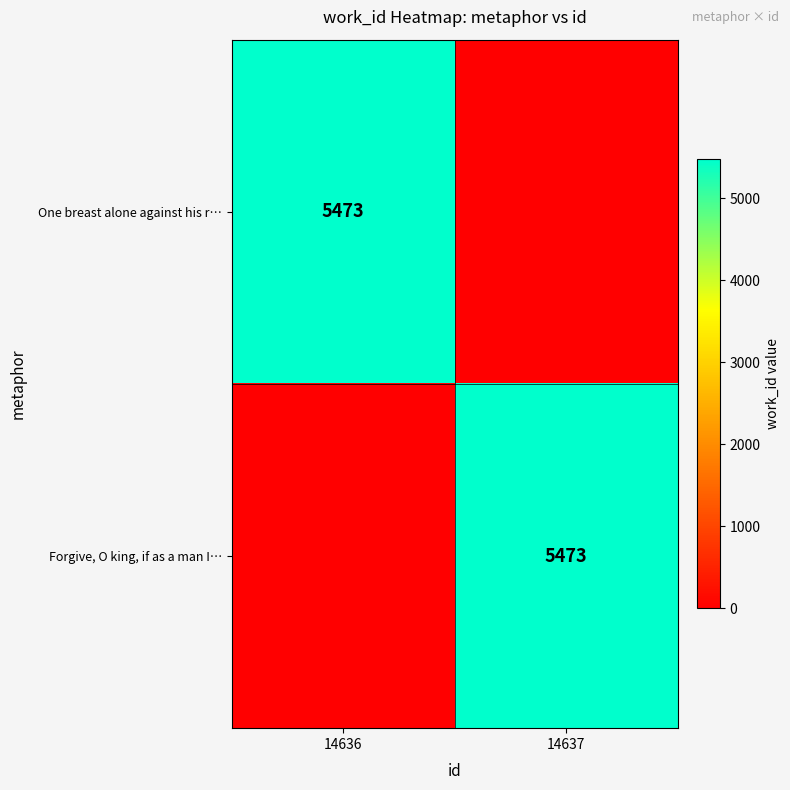

What is the total value across all series at 14637?

5473